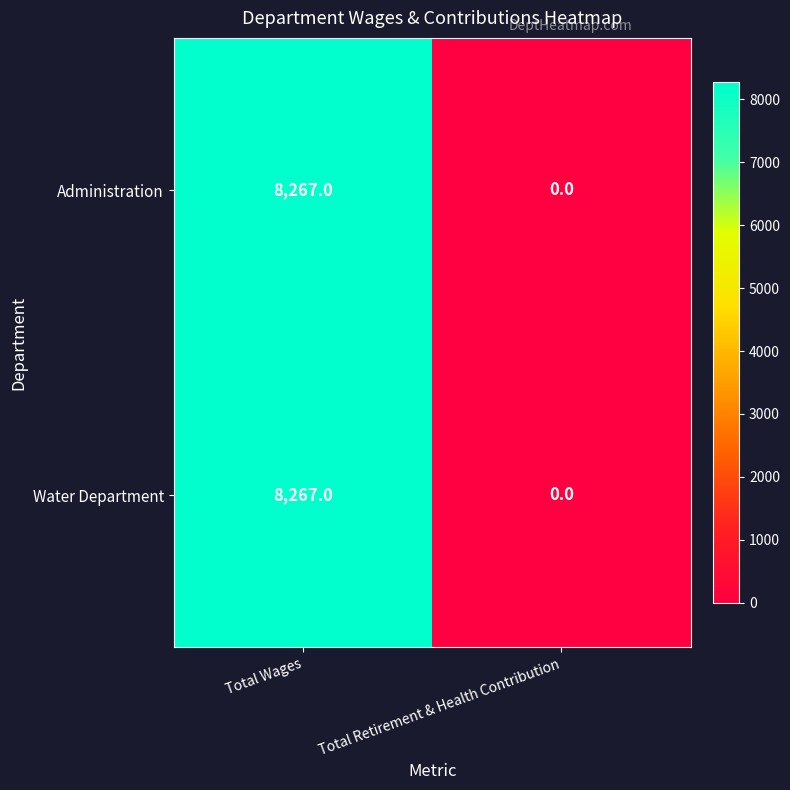

What is the approximate value of Water Department at Total Wages?

8267